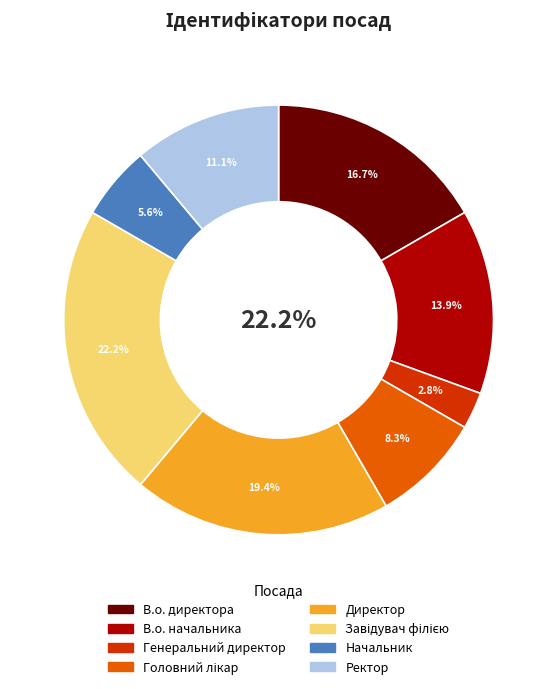

To the nearest percent, what is the difference between the largest and smallest slice percentages?

19%